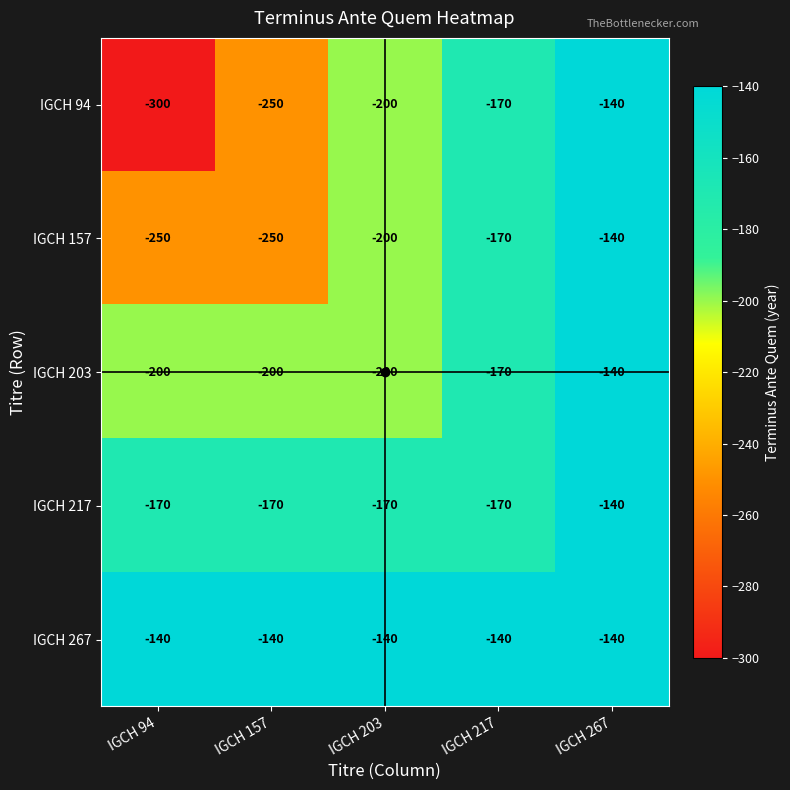

What is the greatest value displayed?

-140